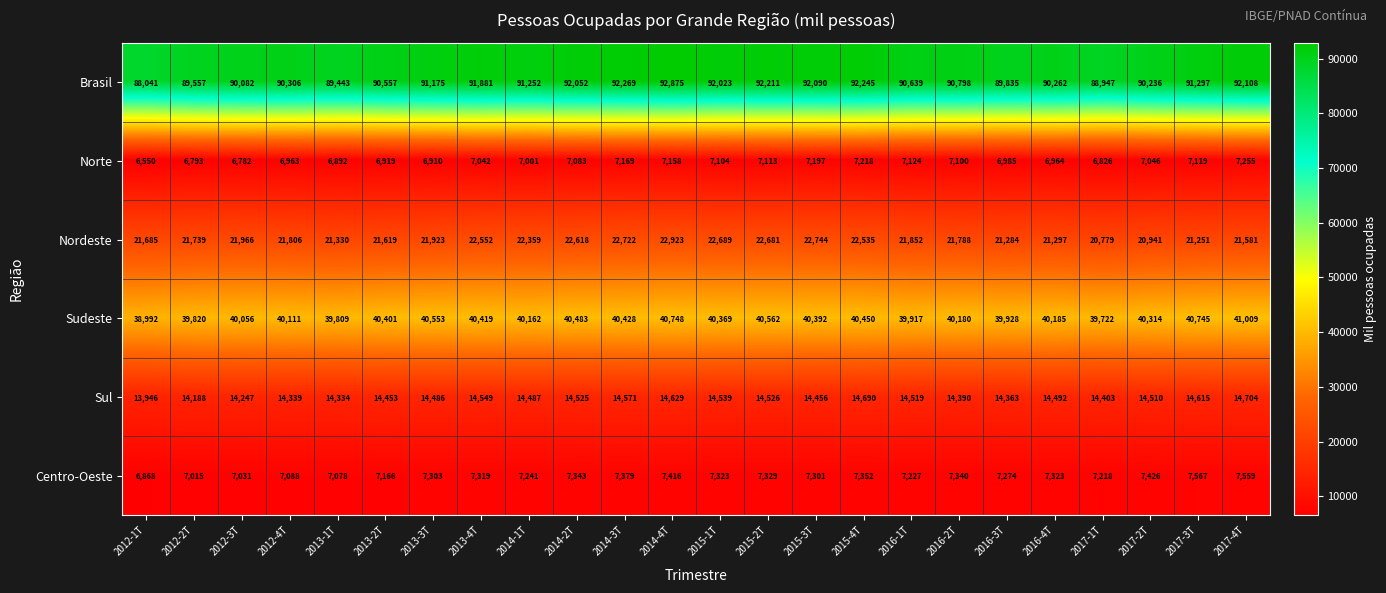

How many distinct data groups are displayed?

6